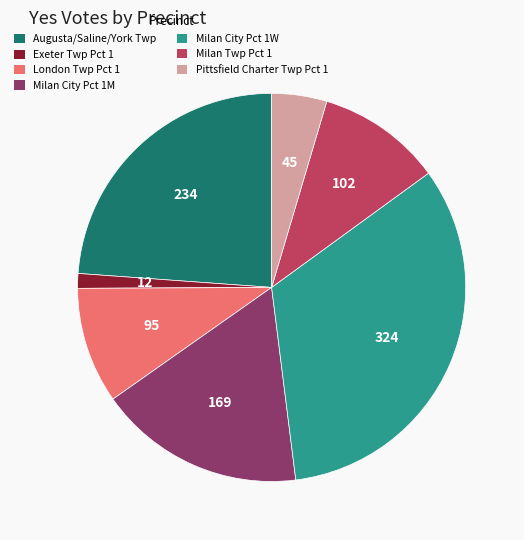

The Milan Twp Pct 1 slice represents 10% of the pie. True or false?

True